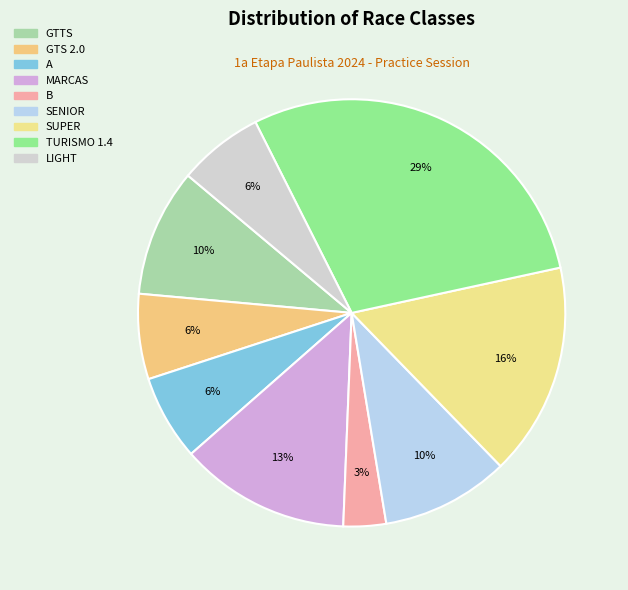

Is GTTS the majority of the pie?

No